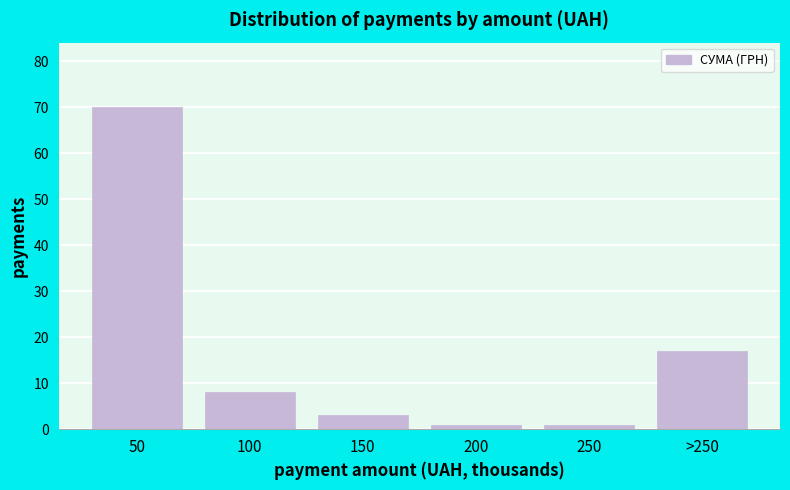

Reading left to right, transcribe all the data shown in this chart.

50=70	100=8	150=3	200=1	250=1	>250=17